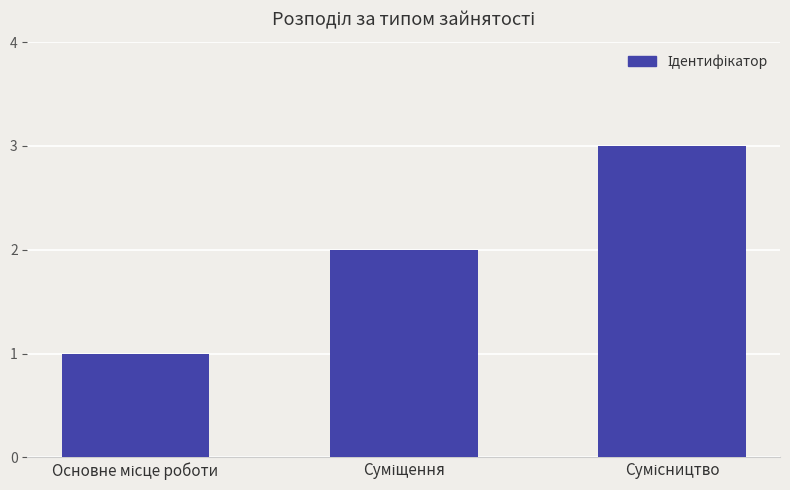

What is the smallest value displayed?

1